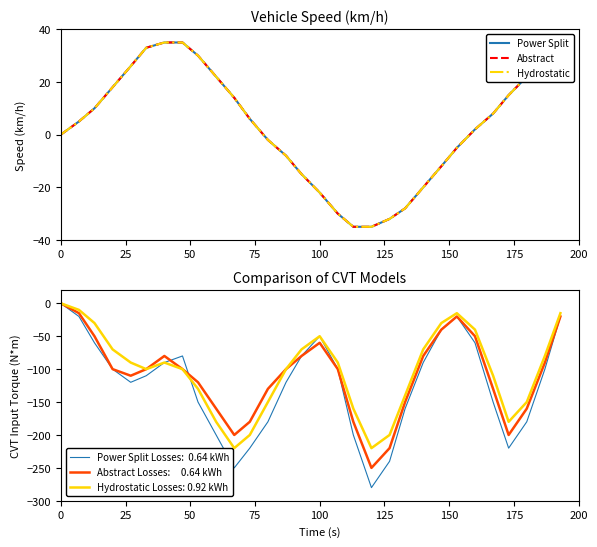

How many positive values does the Hydrostatic series have?

17